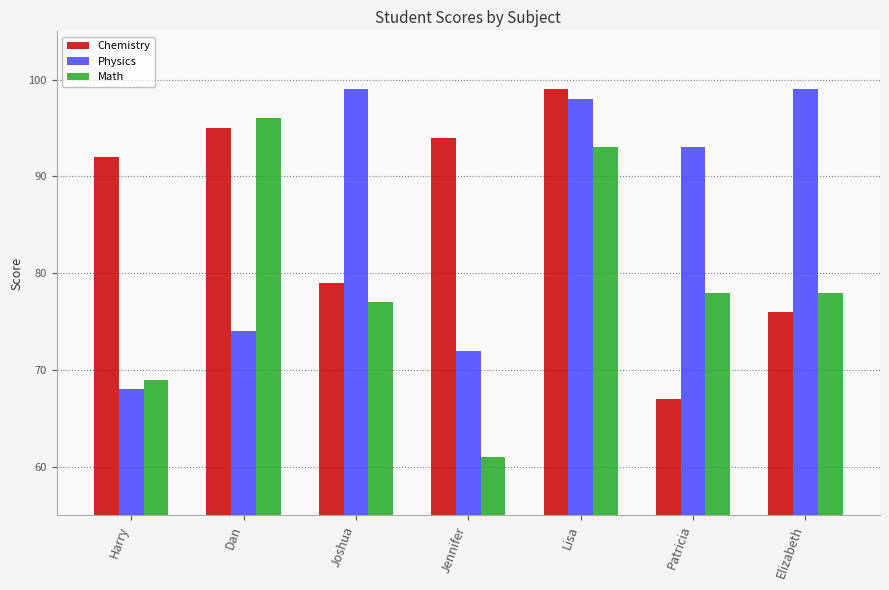

What is the spread (max minus min) of values at Jennifer?

33